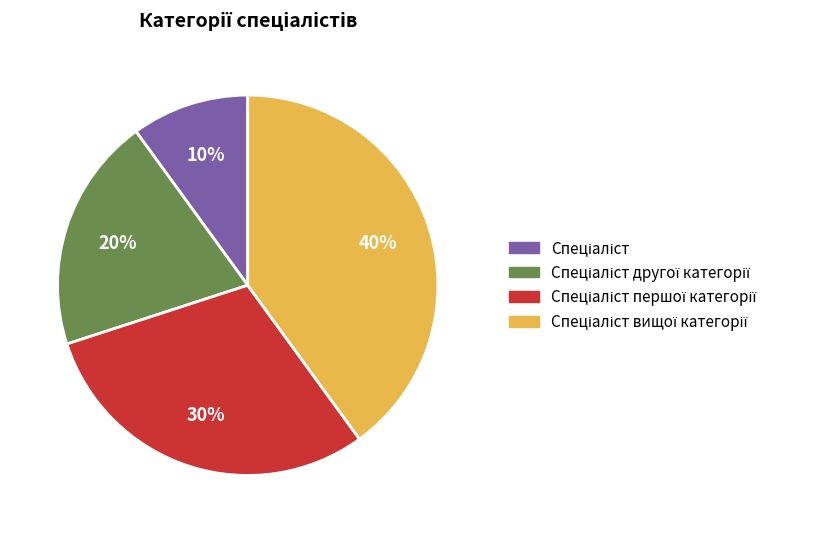

To the nearest percent, what is the difference between the largest and smallest slice percentages?

30%